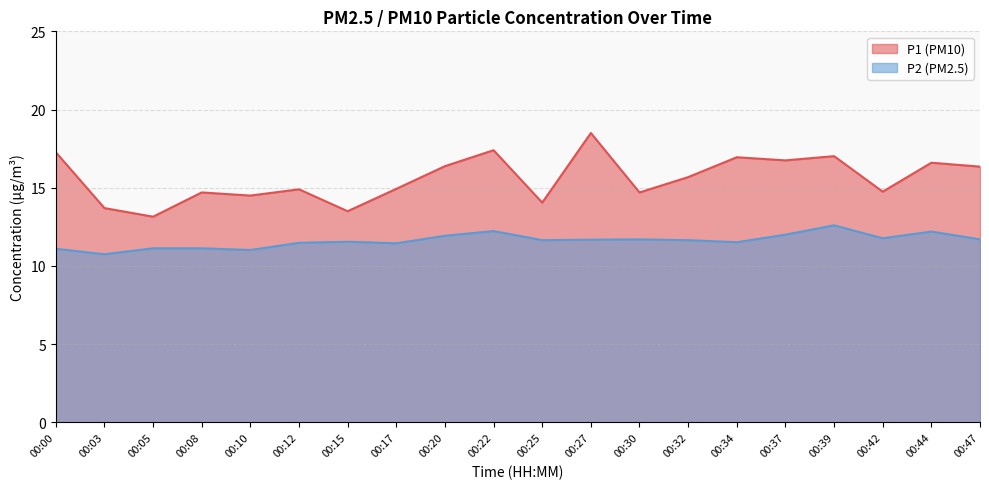

At how many categories does at least one series exceed 17?

4